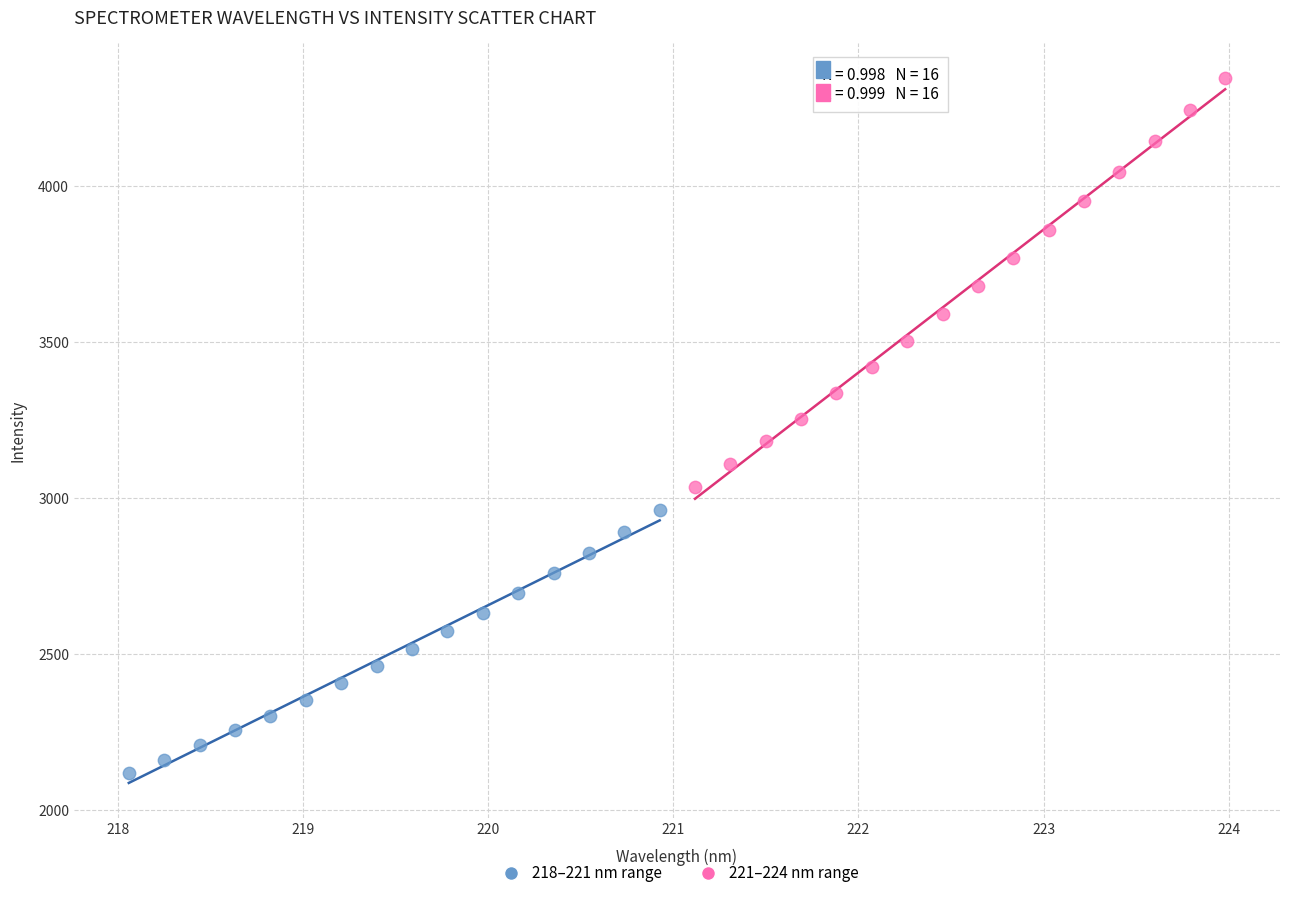

Which series reaches the minimum Y coordinate?

218–221 nm range